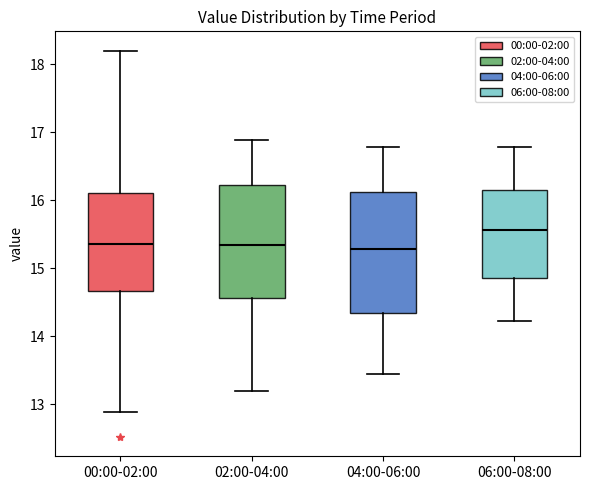

Reading left to right, transcribe this box plot: for each box, give where its median line is, the range the box spans, and where its two whiskers end, as read against the y-axis. The values are not printed on the chart, so give them approximately, as read against the axis.

00:00-02:00: median 15.4, box 14.7 to 16.1, whiskers 12.9 to 18.2
02:00-04:00: median 15.3, box 14.6 to 16.2, whiskers 13.2 to 16.9
04:00-06:00: median 15.3, box 14.3 to 16.1, whiskers 13.5 to 16.8
06:00-08:00: median 15.6, box 14.9 to 16.1, whiskers 14.2 to 16.8